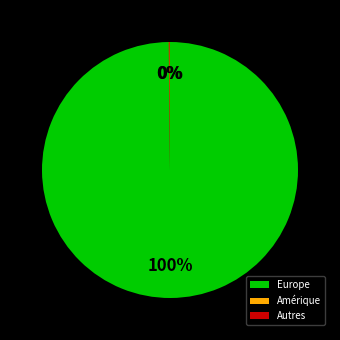

Is it true that Europe is 89% of the pie?

False